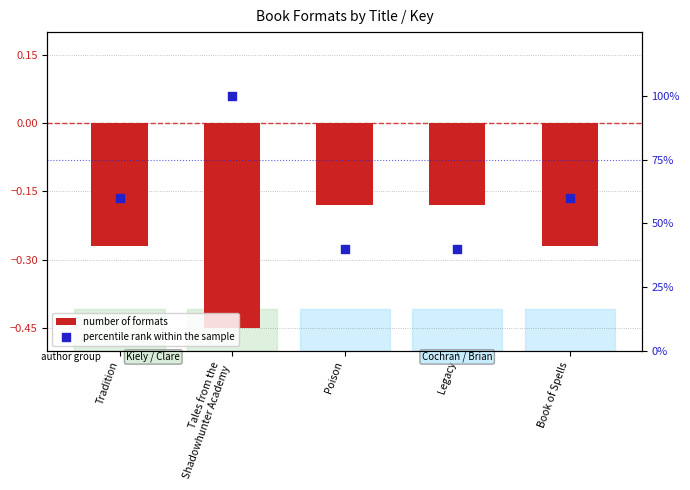

At how many categories does at least one series exceed 81?

1